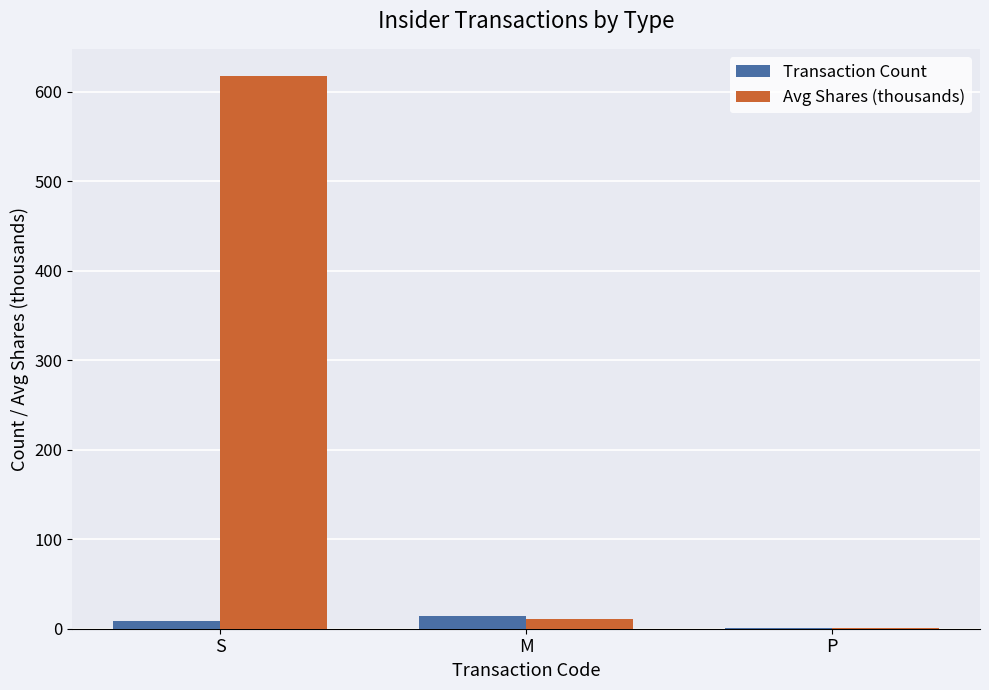

How many data points does each series have?

3